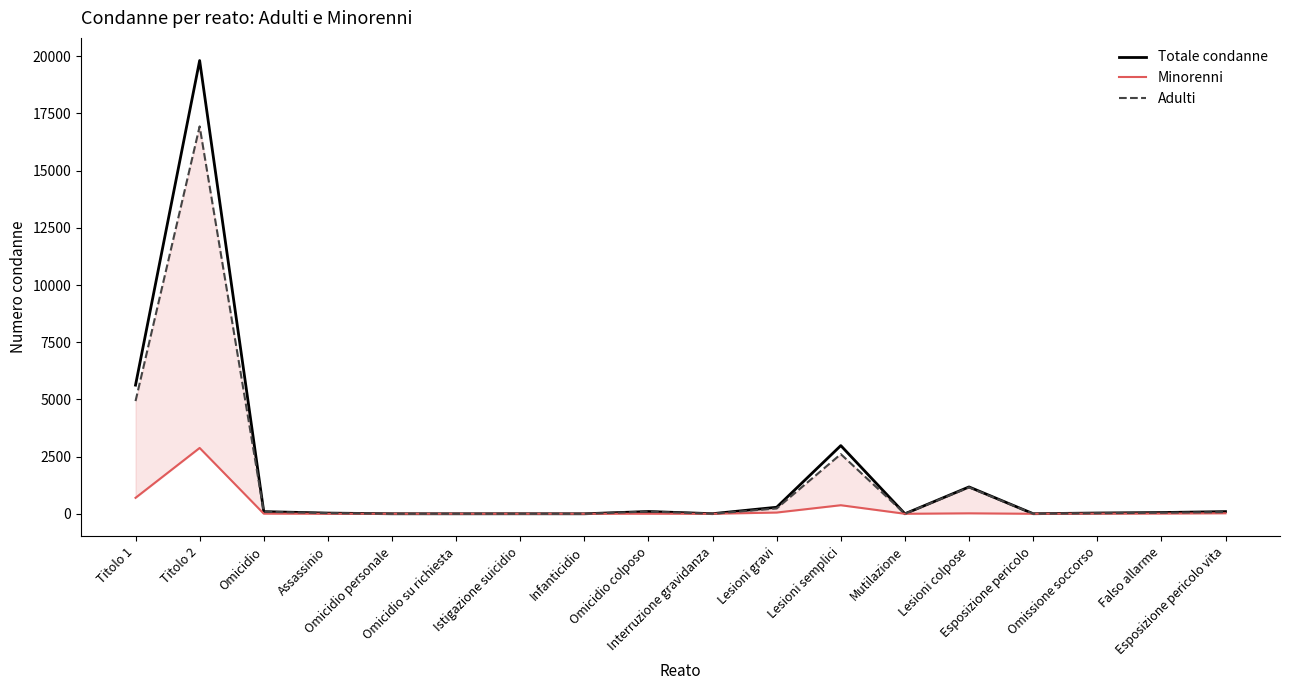

True or false: Minorenni and Totale condanne intersect in this chart.

False